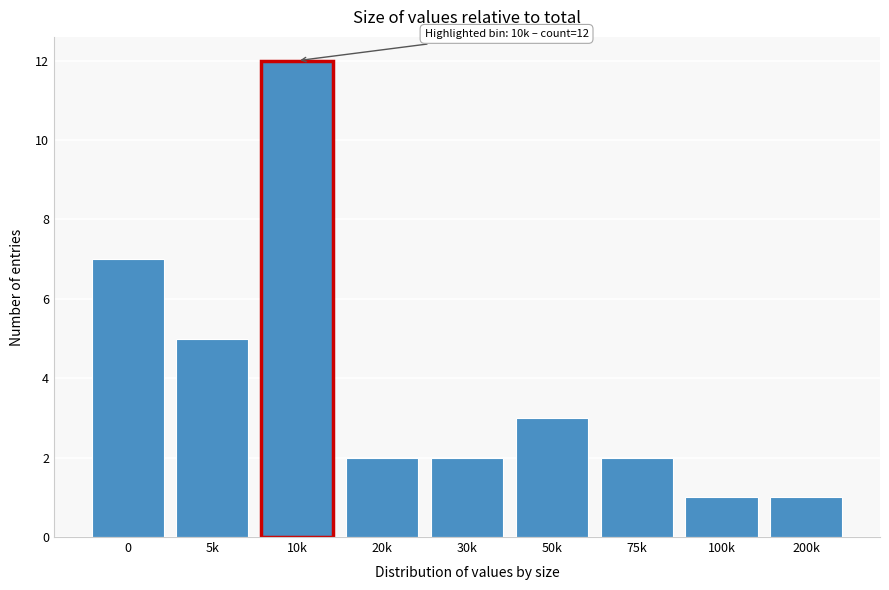

Reading left to right, list all the values displayed in this chart.

7	5	12	2	2	3	2	1	1